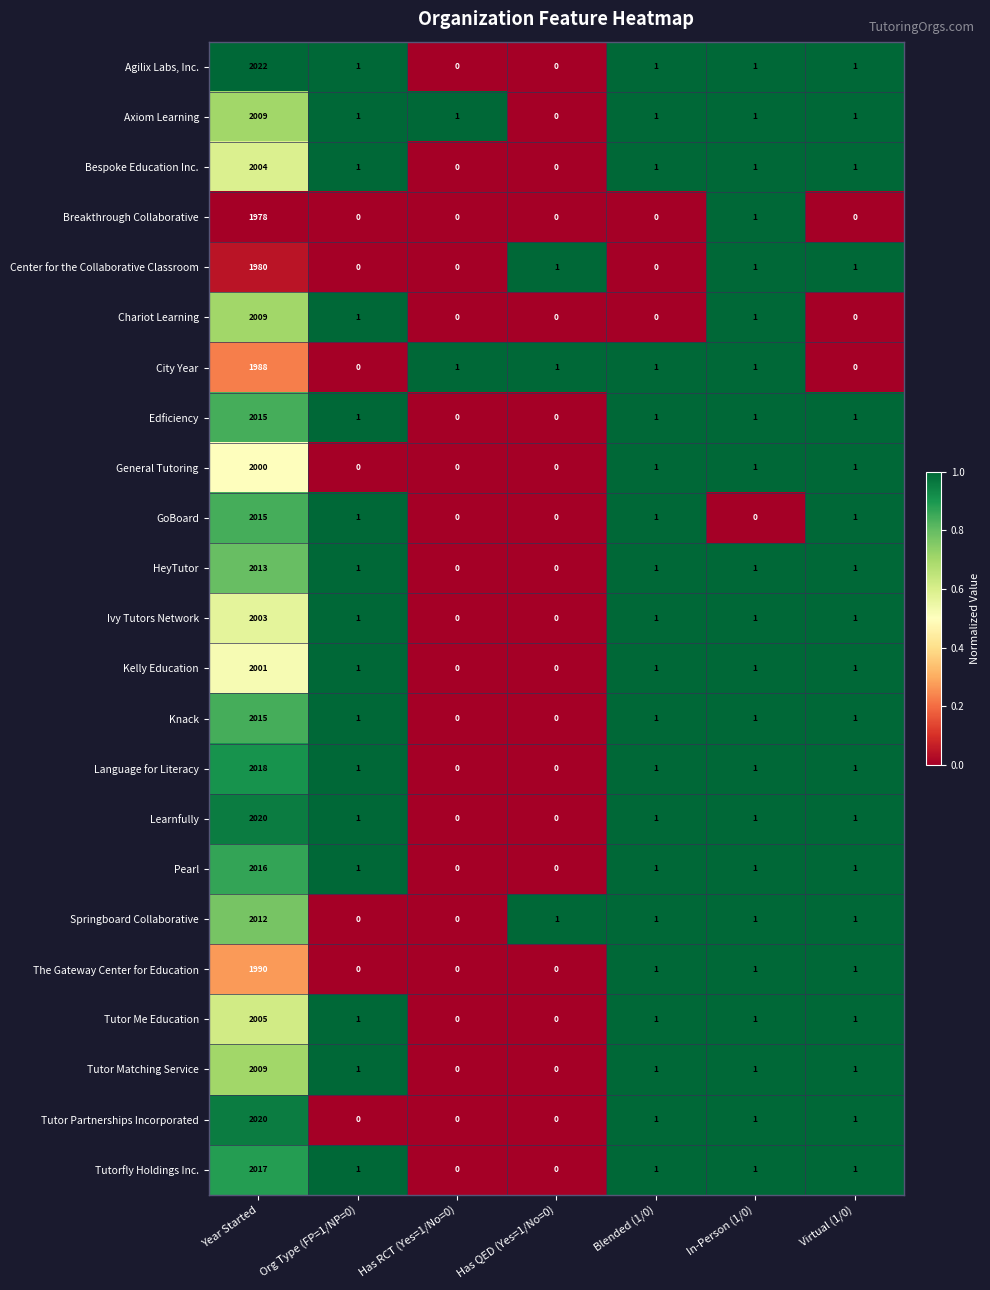

The HeyTutor series shows 1 at In-Person (1/0). True or false?

True